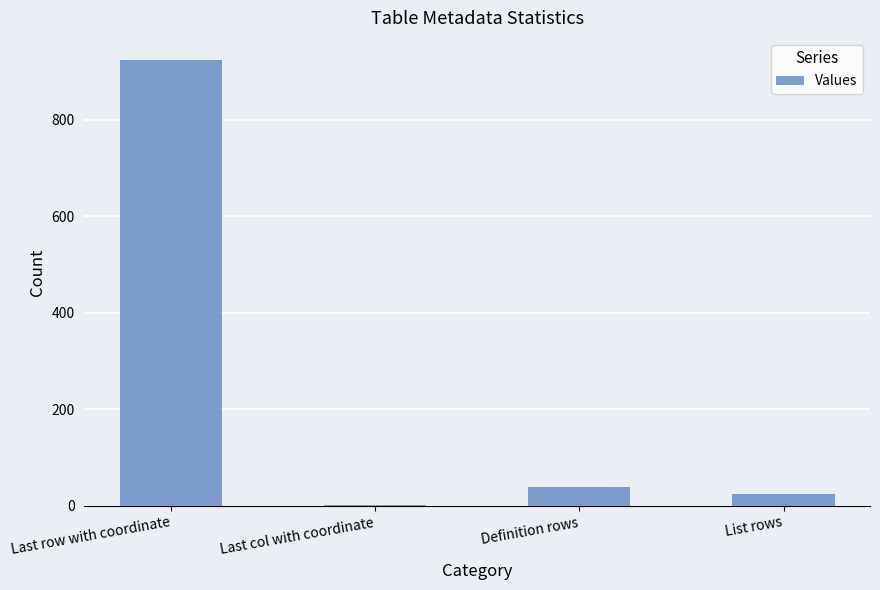

The chart shows a value of 24 at List rows. True or false?

True